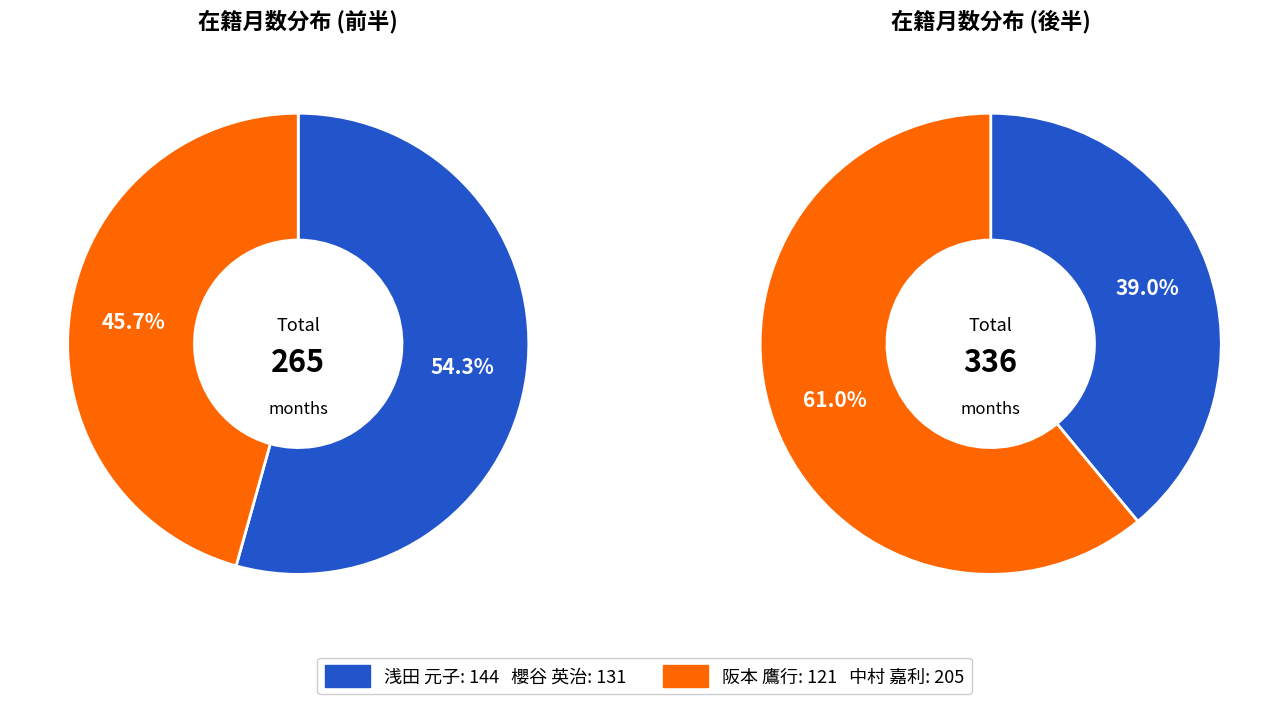

How many segments does this pie chart have?

4